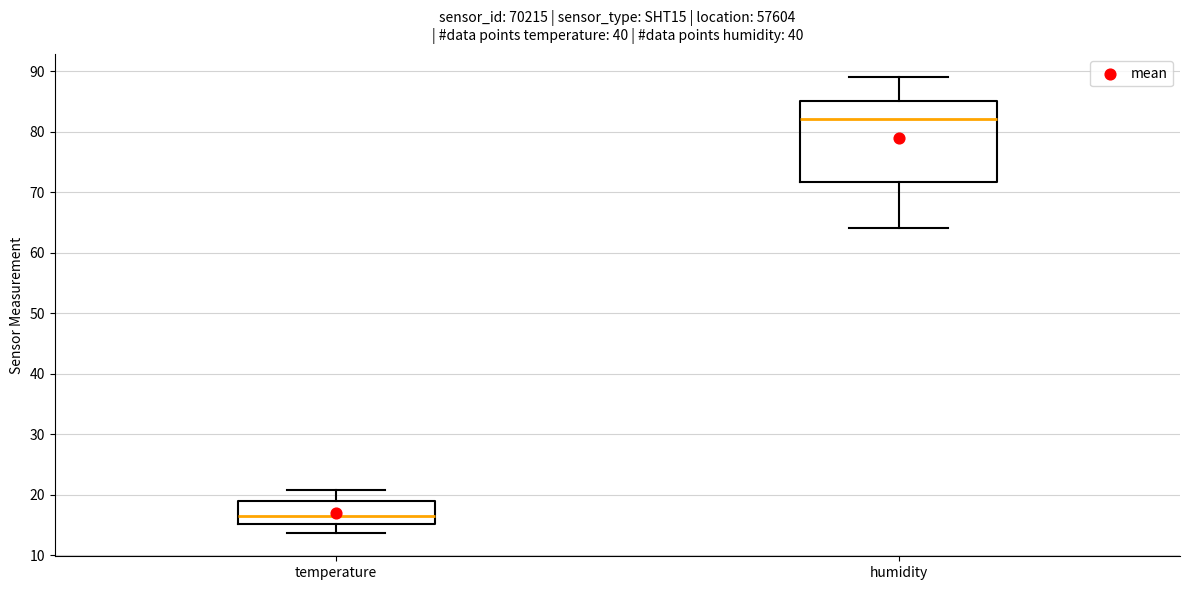

Comparing the boxes themselves (not the whiskers), which one is the tallest?

humidity